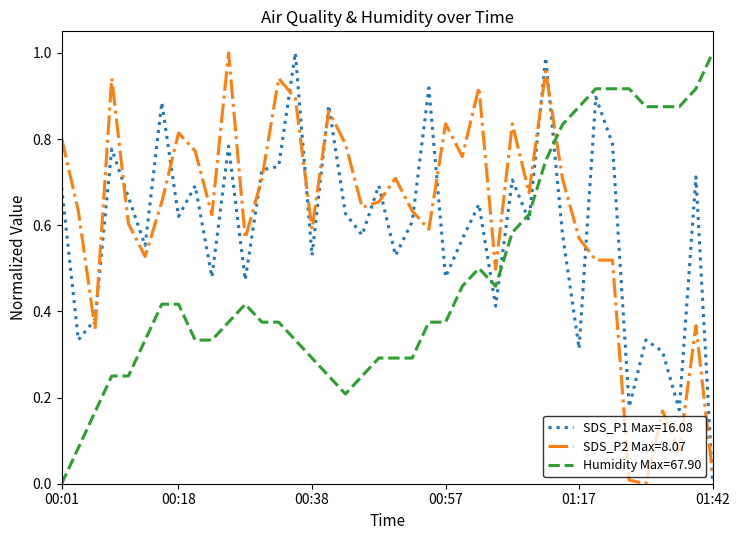

True or false: SDS_P2 Max=8.07 and Humidity Max=67.90 cross at least once.

True